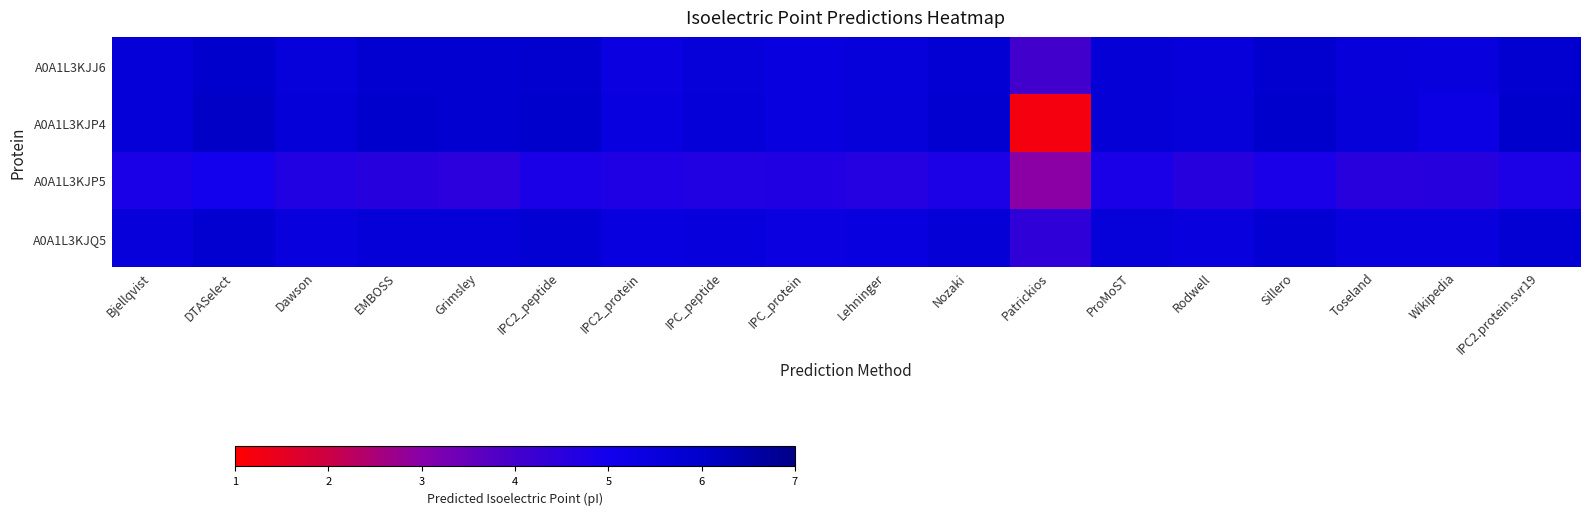

What is the minimum value shown in the chart?

1.2